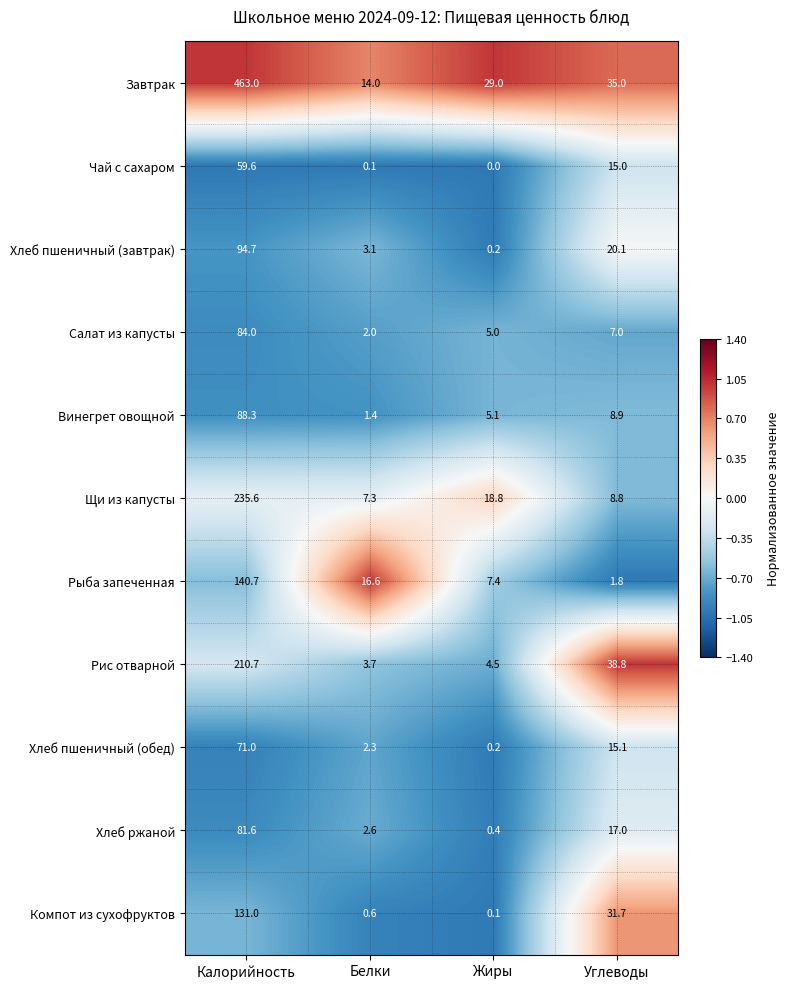

What is the difference between the second highest and second lowest values in the Компот из сухофруктов series?

31.1